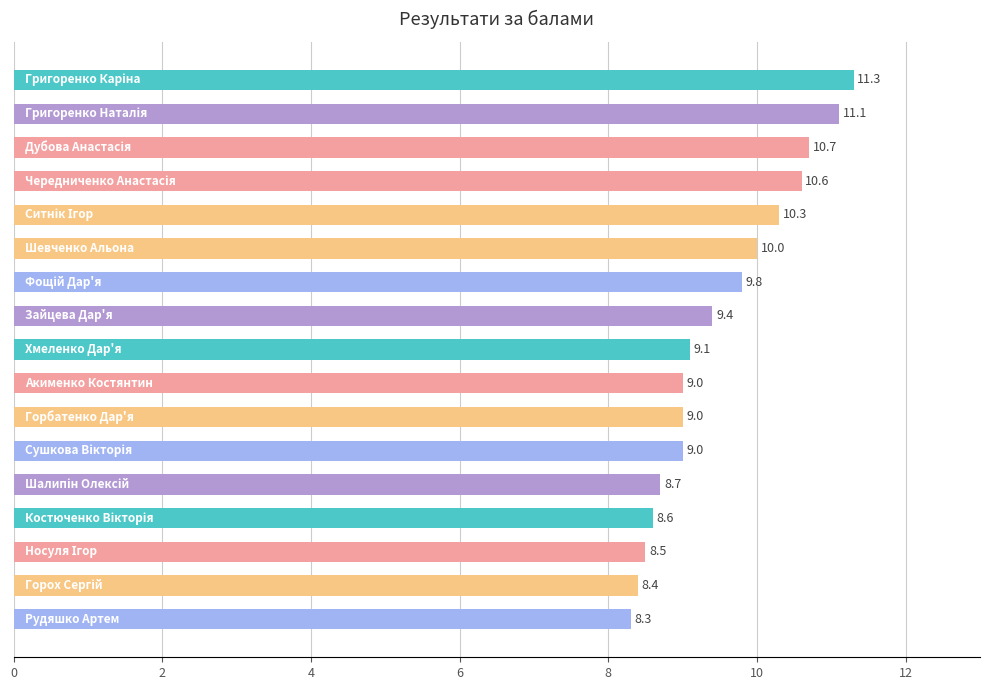

Reading bottom to top, transcribe all the data shown in this chart.

8.3	8.4	8.5	8.6	8.7	9.0	9.0	9.0	9.1	9.4	9.8	10.0	10.3	10.6	10.7	11.1	11.3